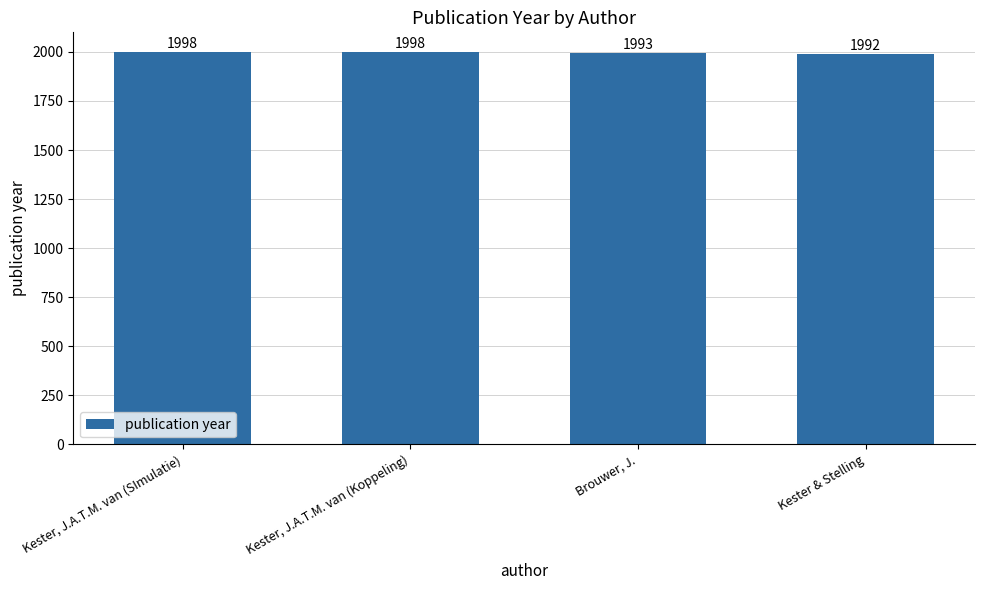

Is it true that the value at Kester, J.A.T.M. van (Koppeling) is 1998?

True